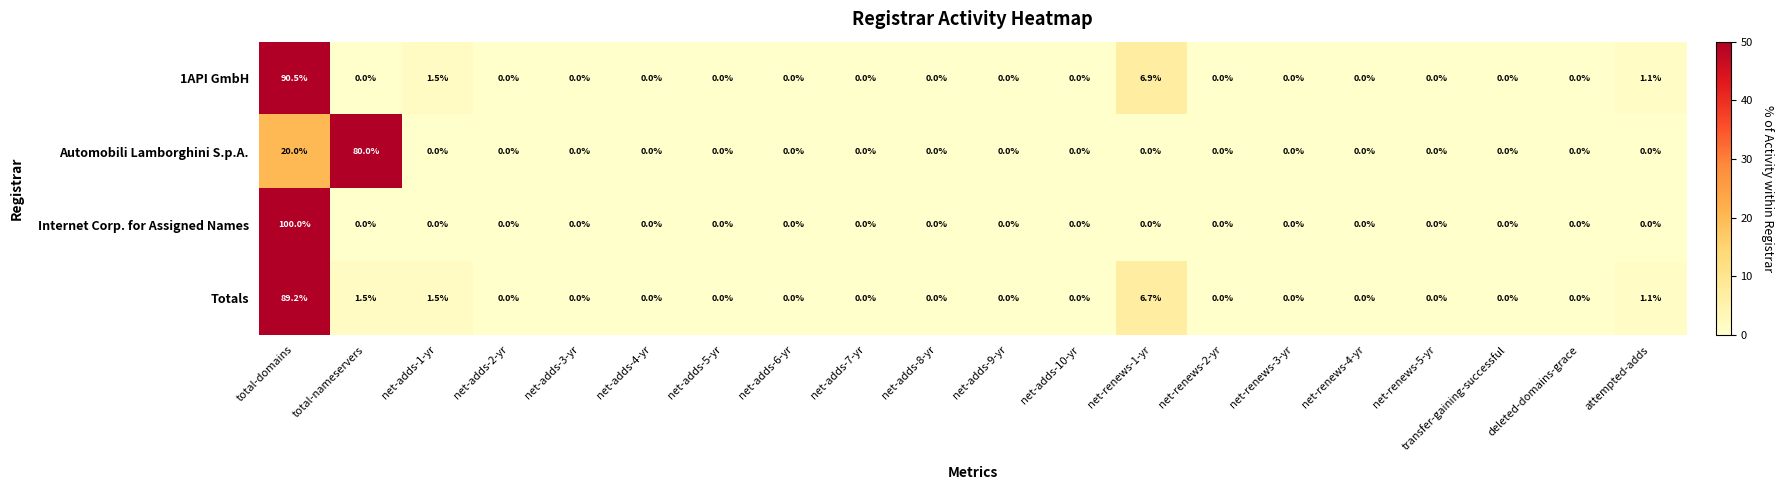

True or false: Automobili Lamborghini S.p.A. has a value of 0.0 at net-adds-8-yr.

True